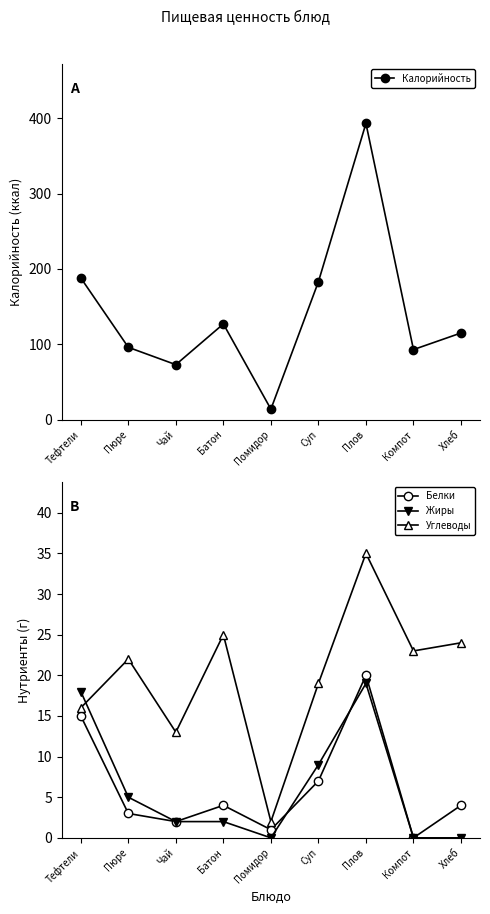

How many data points does each series have?

9